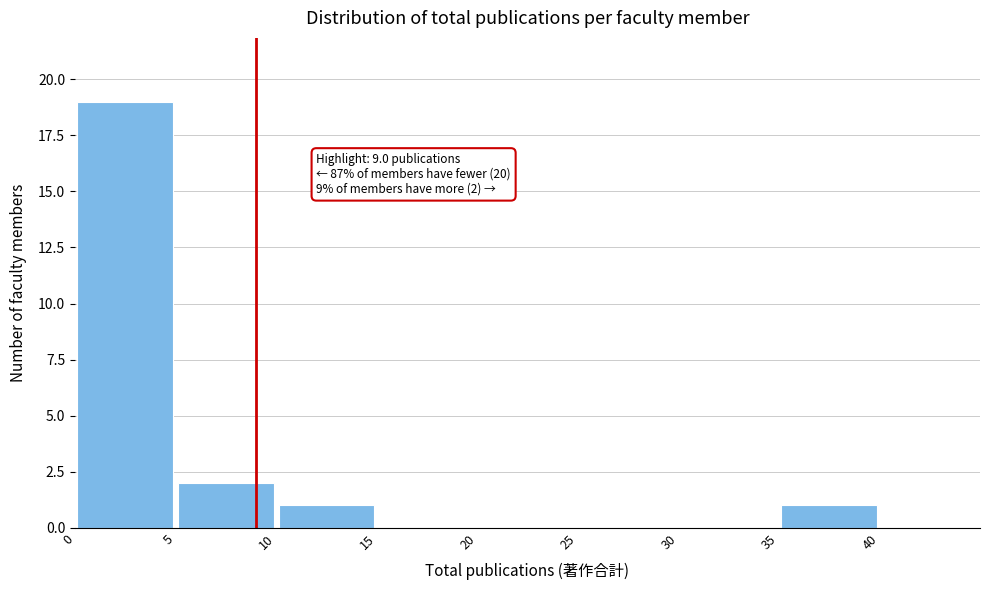

Over which range of the x-axis is the bar tallest?

0 to 5